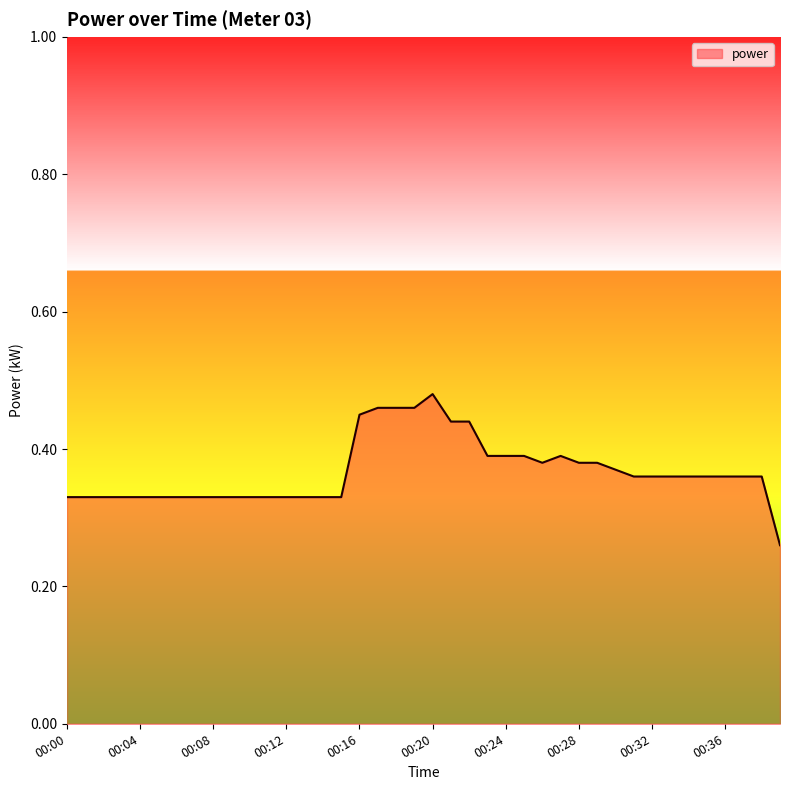

How many lines are shown in the chart?

1